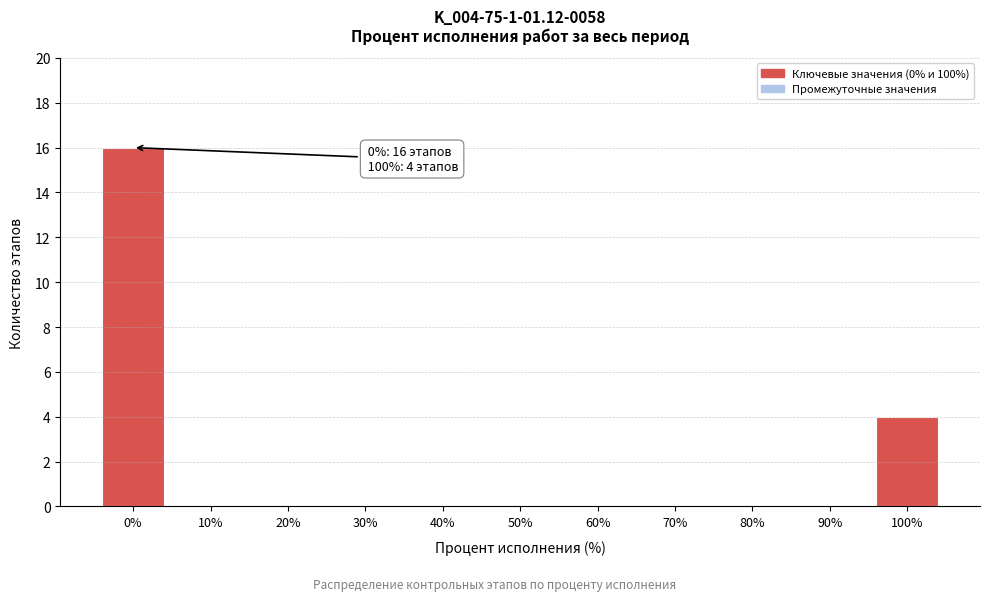

Reading left to right, extract all data points from this chart.

0%=16	10%=0	20%=0	30%=0	40%=0	50%=0	60%=0	70%=0	80%=0	90%=0	100%=4